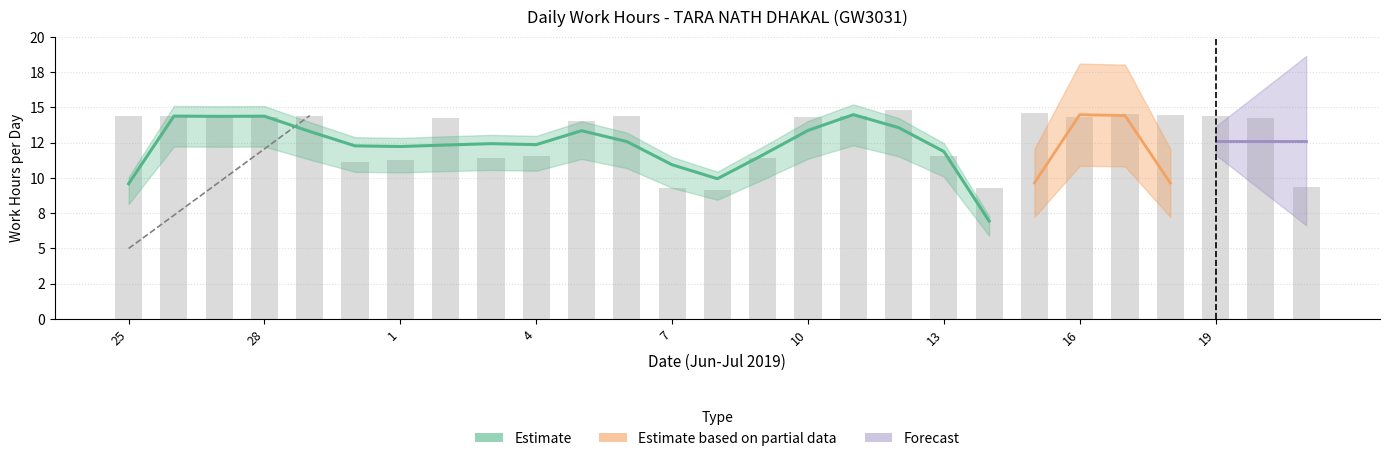

What is the maximum value shown in the chart?

14.8